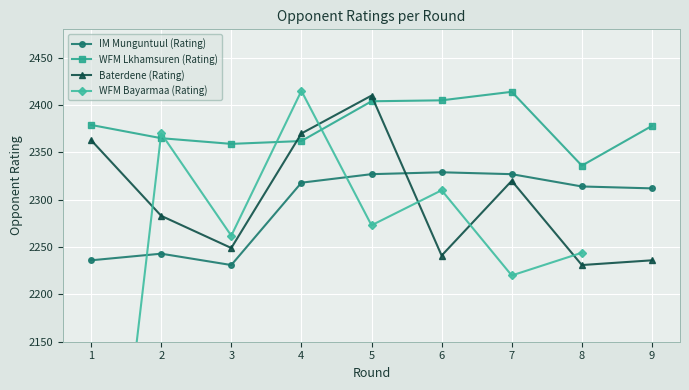

True or false: Baterdene (Rating) has a value of 2320.0 at 7.

True